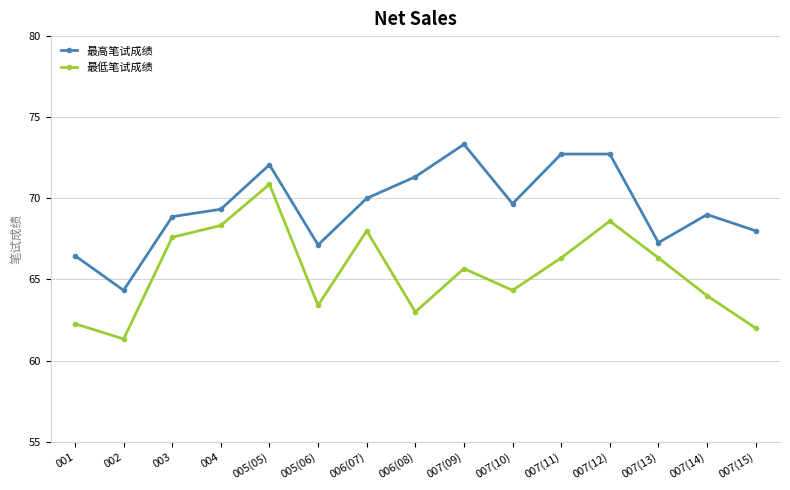

At which category does the chart reach its peak across all series?

007(09)